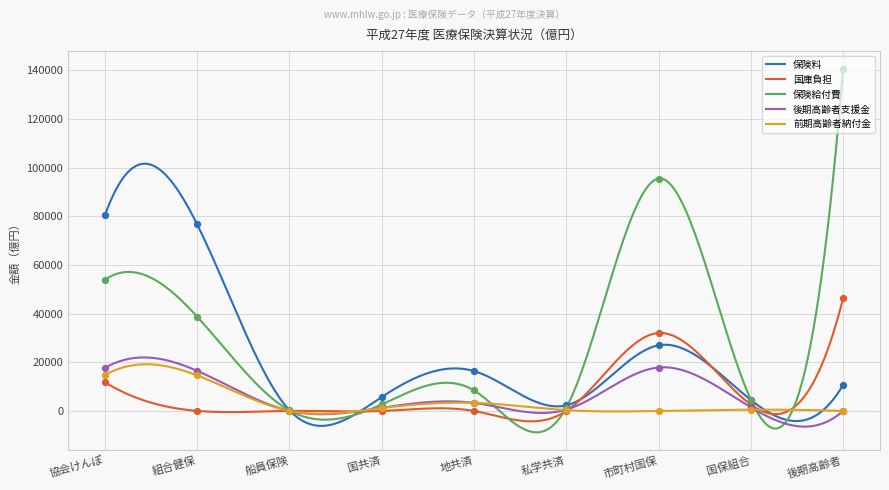

Is the value of 保険料 at 組合健保 greater than the value of 前期高齢者納付金 at 私学共済?

Yes